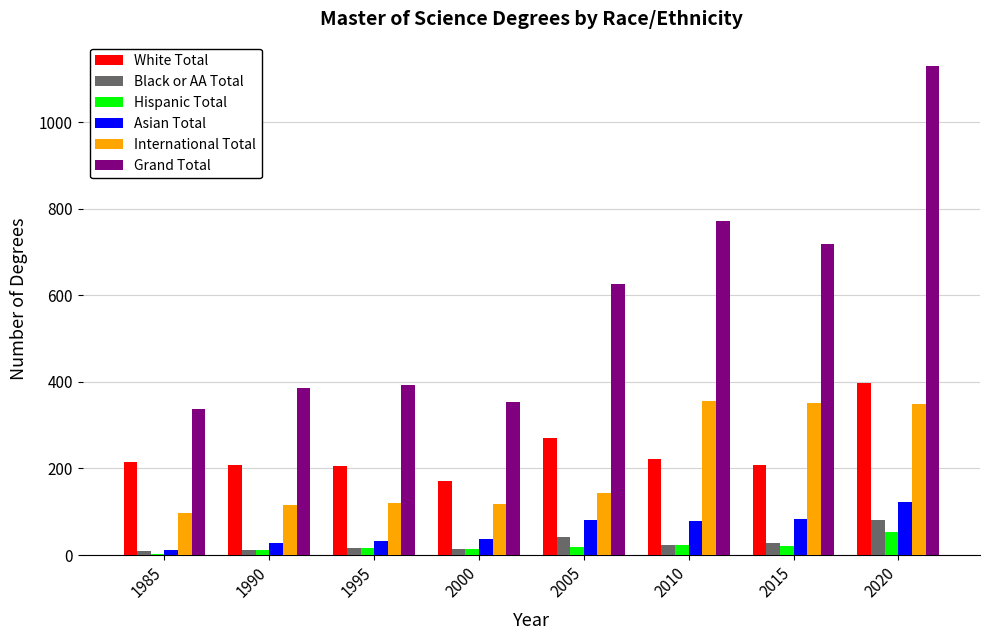

What is the maximum value shown in the chart?

1130